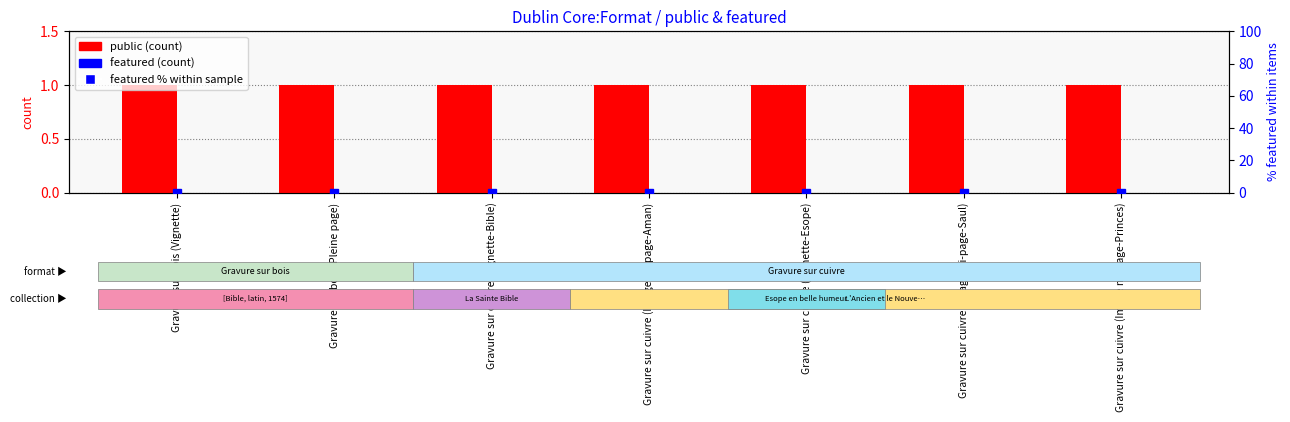

What is the average value of the public series?

1